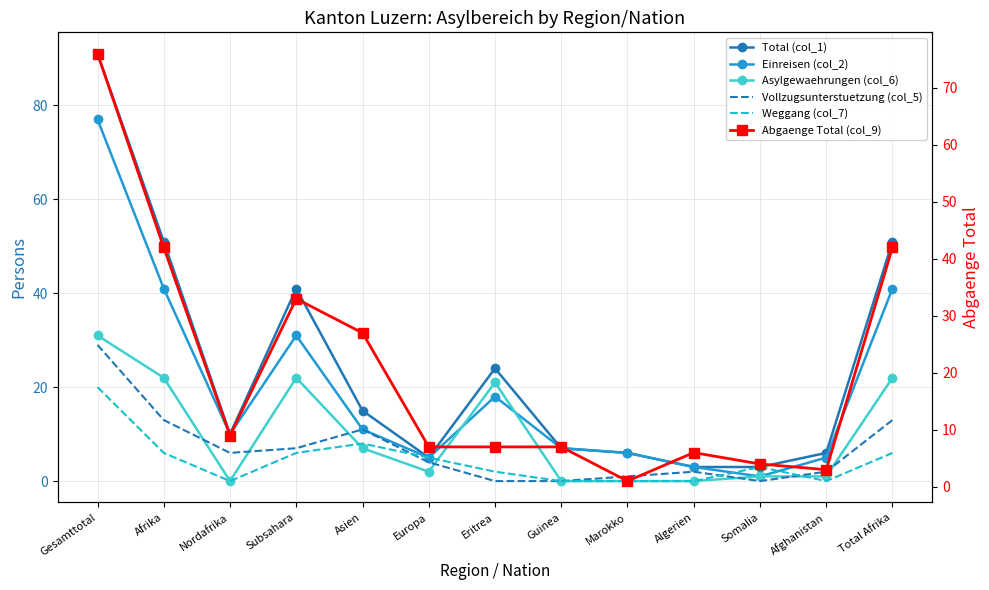

What are all the series names shown in the legend?

Total (col_1), Einreisen (col_2), Asylgewaehrungen (col_6), Vollzugsunterstuetzung (col_5), Weggang (col_7), Abgaenge Total (col_9)